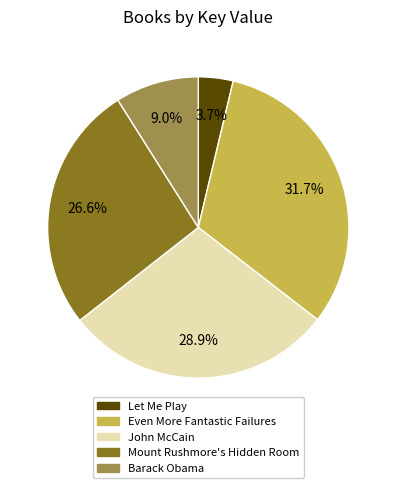

Which category has the smallest portion of the pie?

Let Me Play